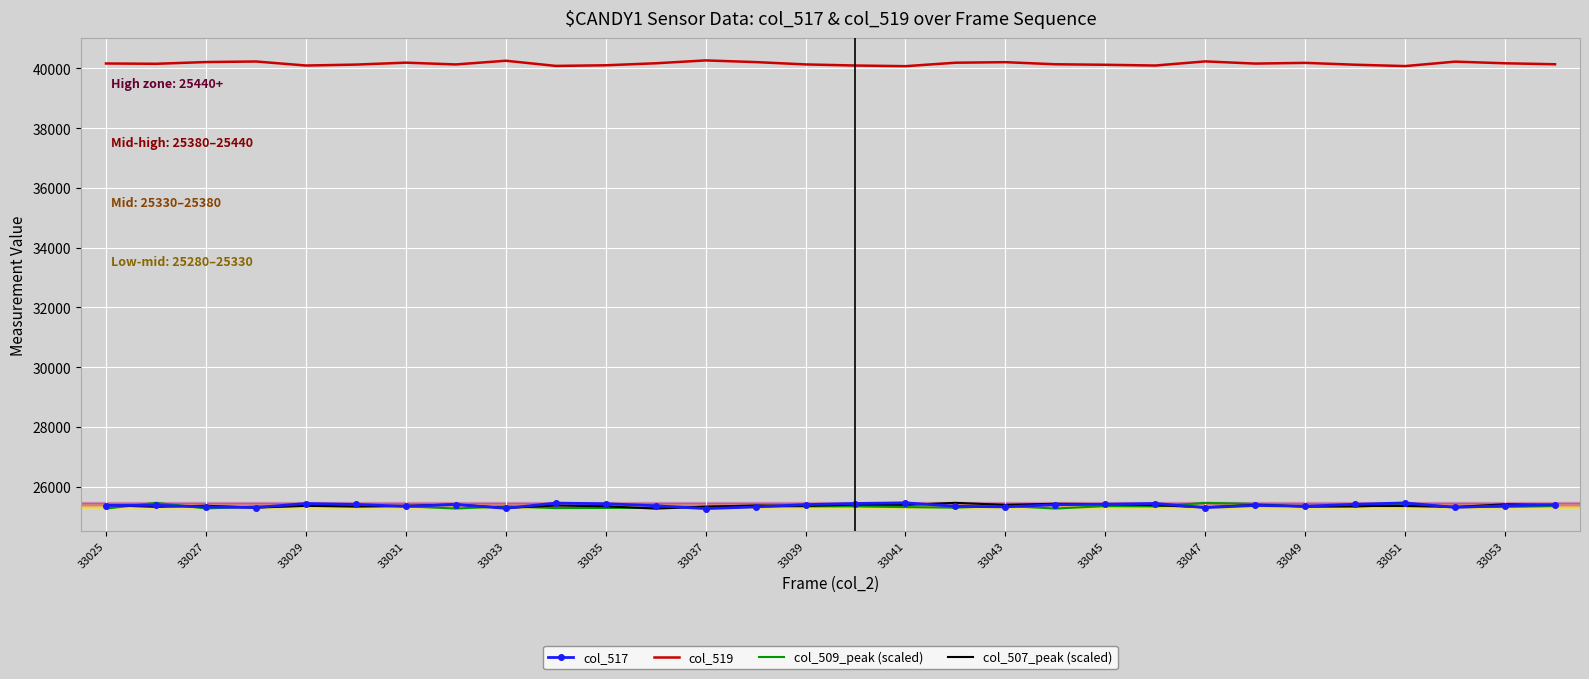

True or false: col_519 and col_517 intersect in this chart.

False